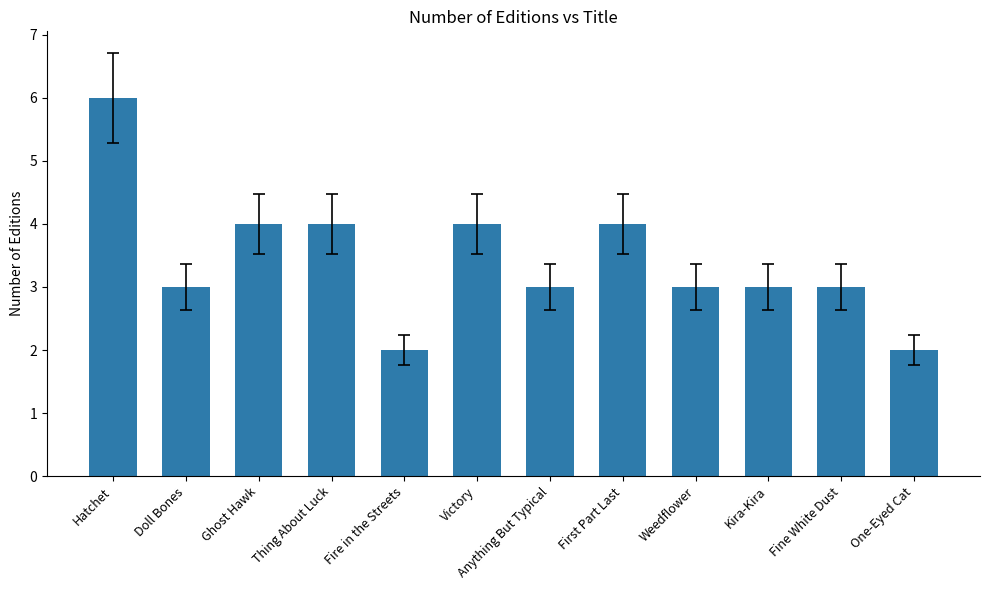

What is the ratio of the value at Ghost Hawk to the value at Anything But Typical?

1.3